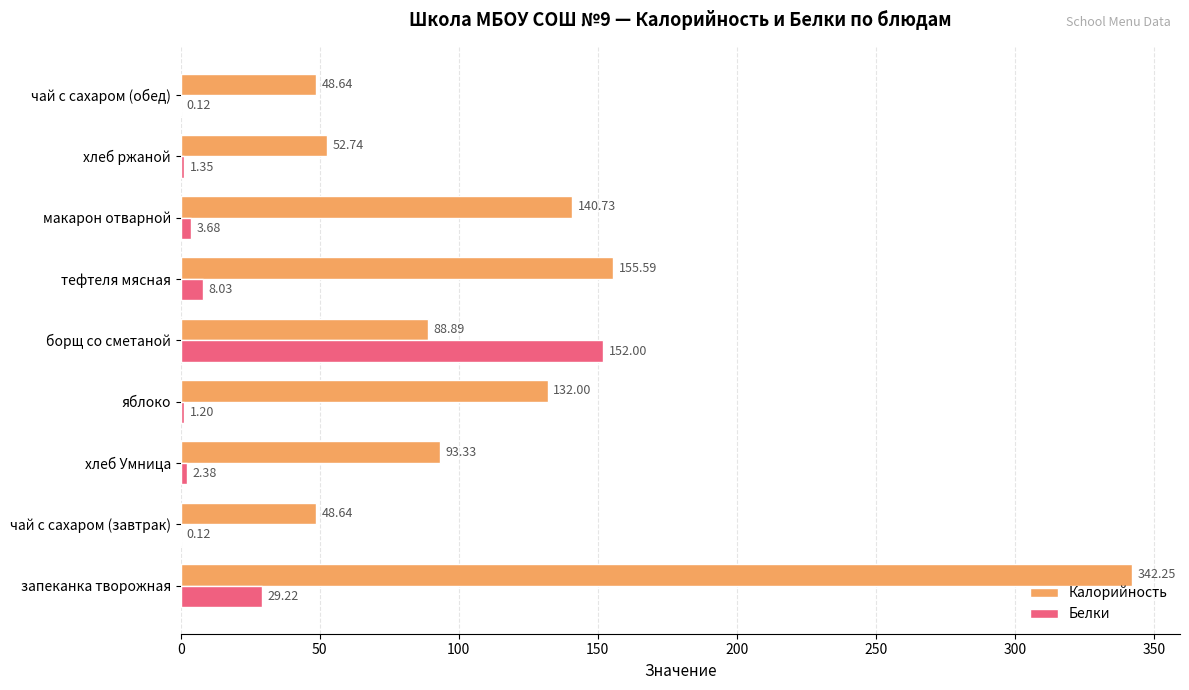

What is the sum of all Калорийность values?

1102.8